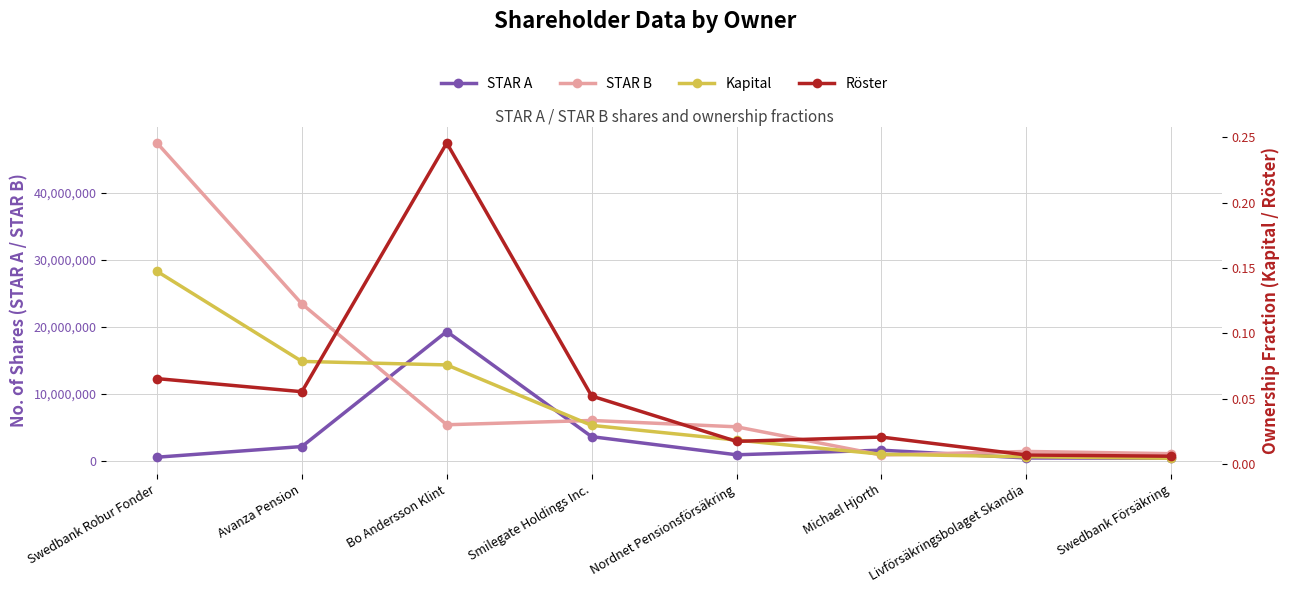

Is it true that STAR A equals 375925.0 at Swedbank Försäkring?

True